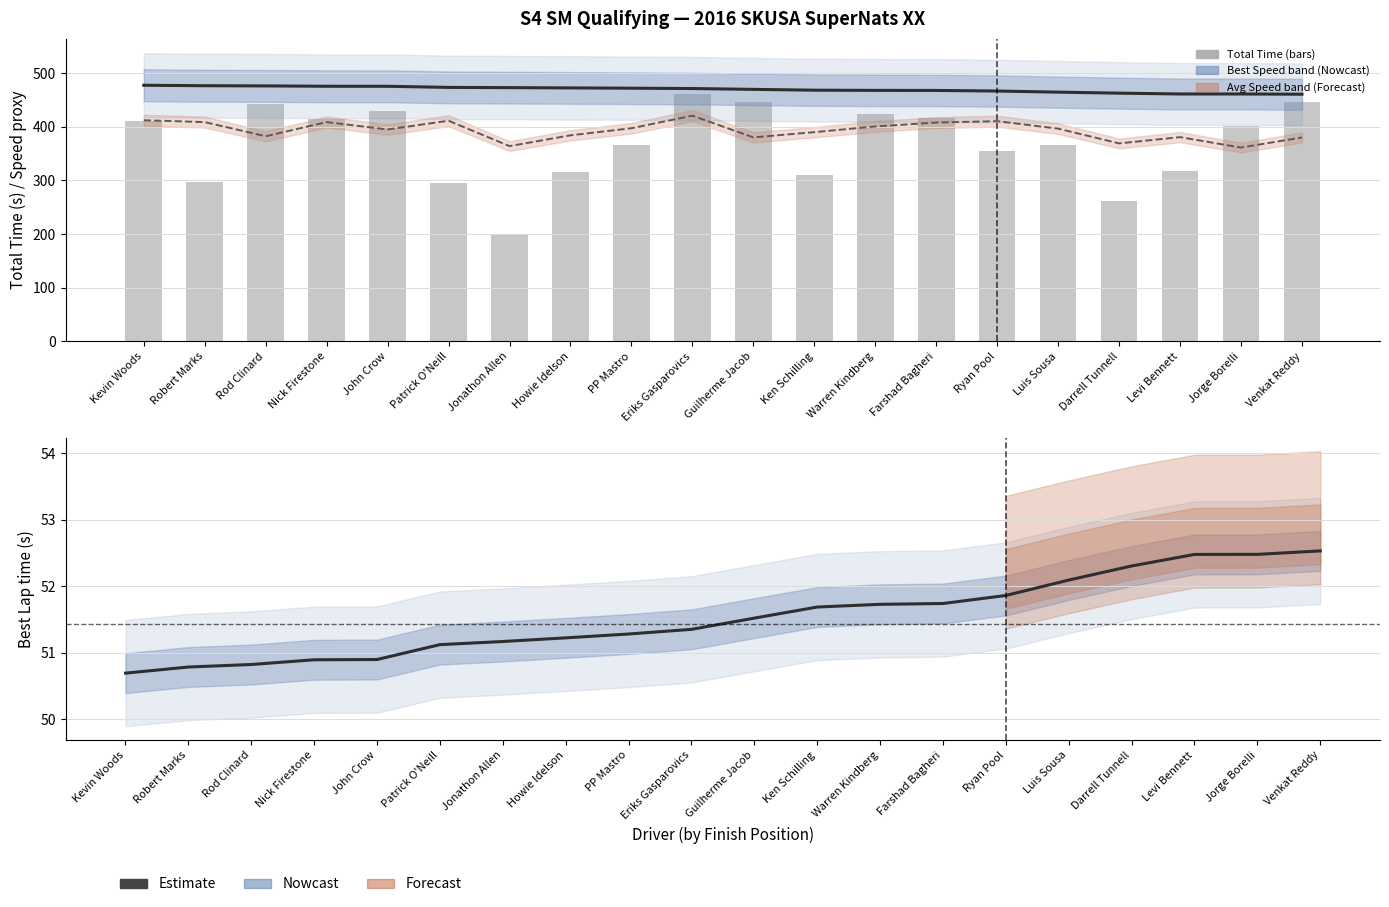

Which series has the largest total across all categories?

Best Speed ×8